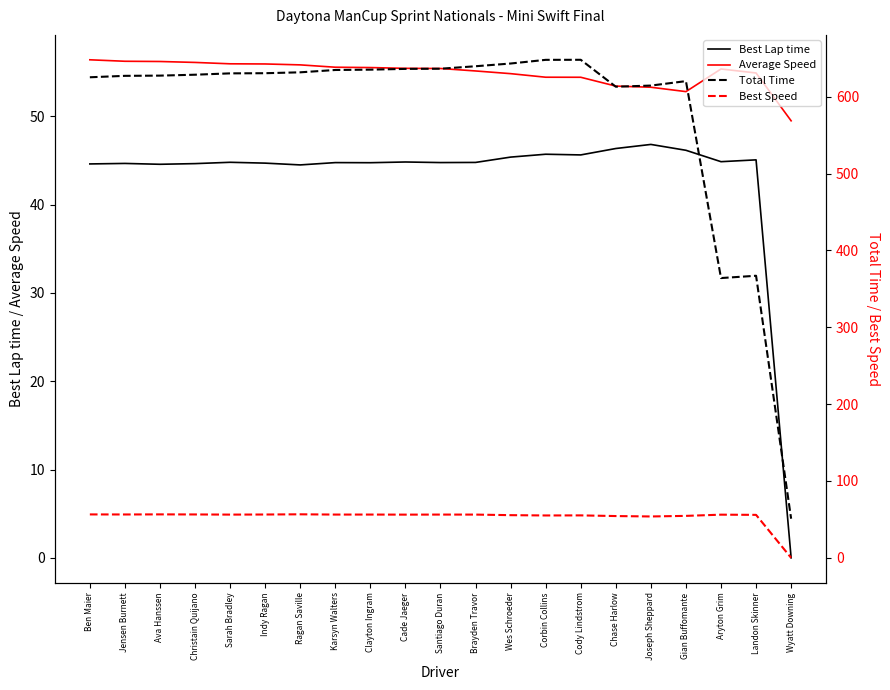

Is it true that Total Time equals 630.5 at Sarah Bradley?

True